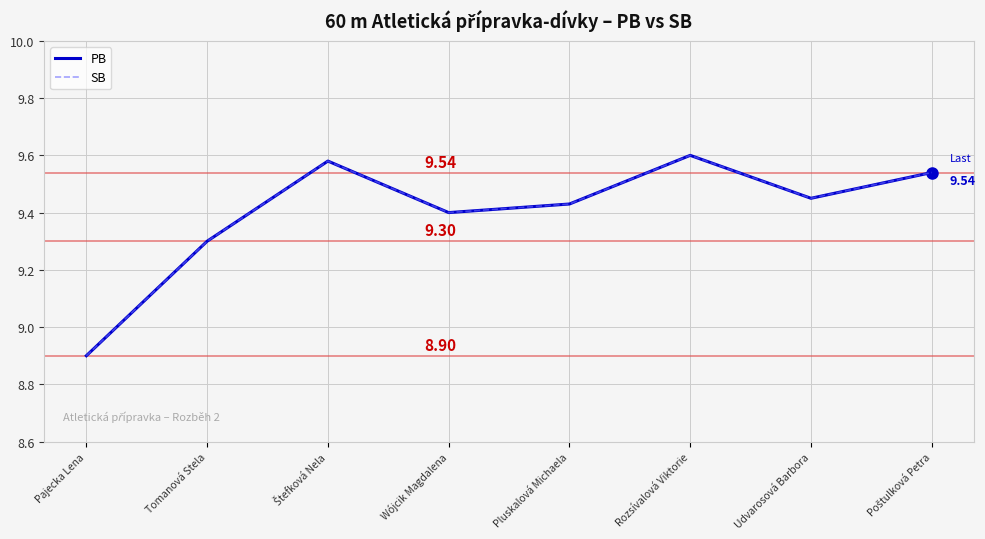

Where is the first local minimum for SB?

Wójcik Magdalena